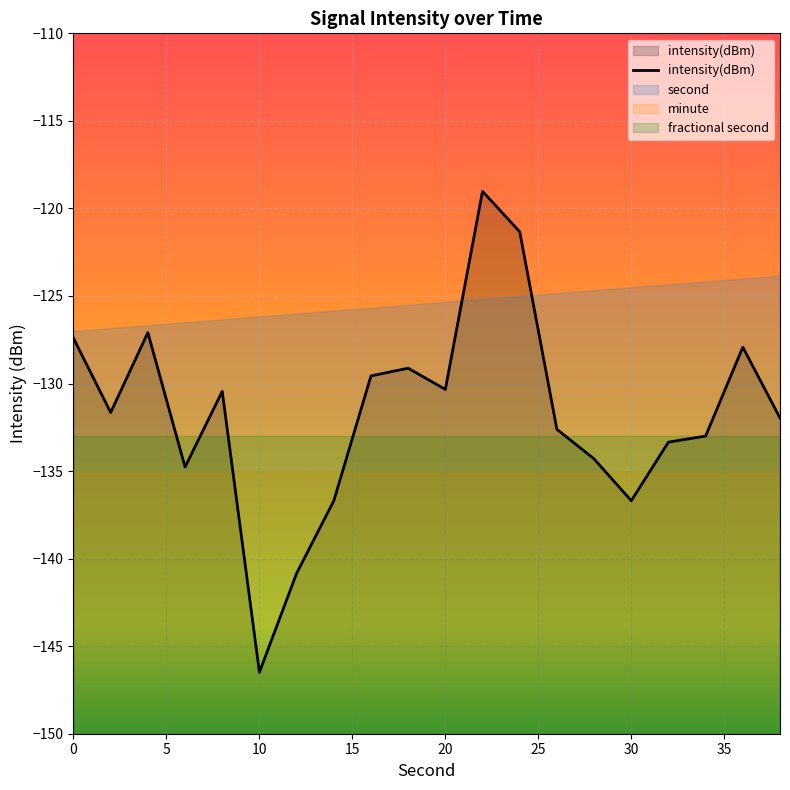

Is it true that minute equals -43.6 at 0?

False